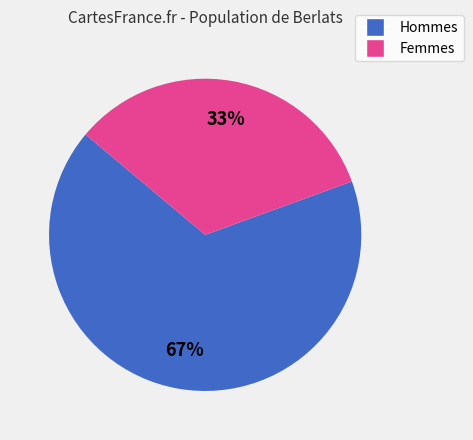

Does any single category account for the majority?

Yes